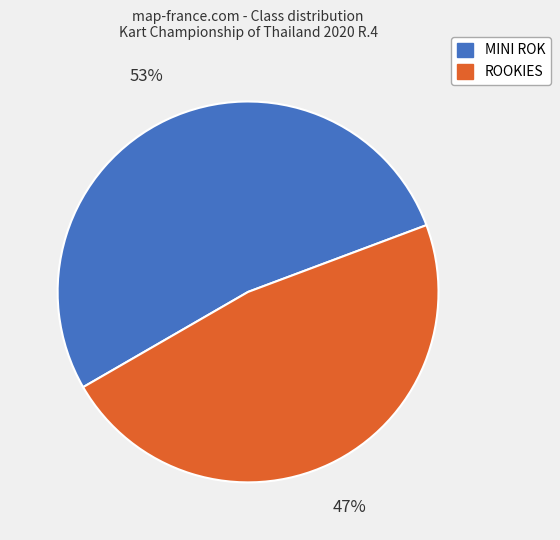

Which slice is the largest?

MINI ROK